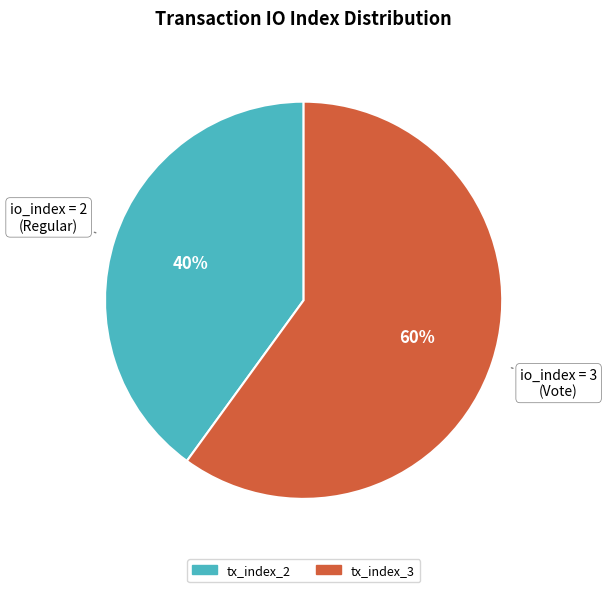

Count the number of slices in the pie.

2